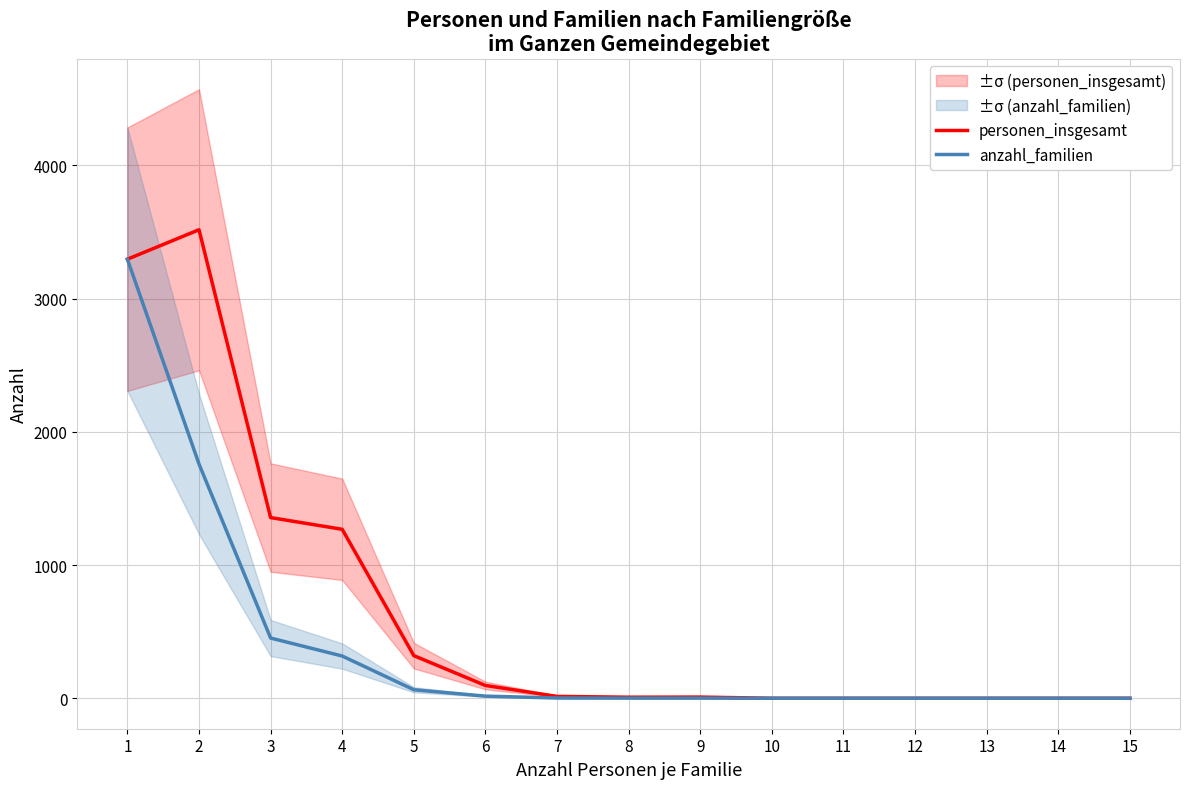

Rank the series by their average value, from lowest to highest.

anzahl_familien, personen_insgesamt